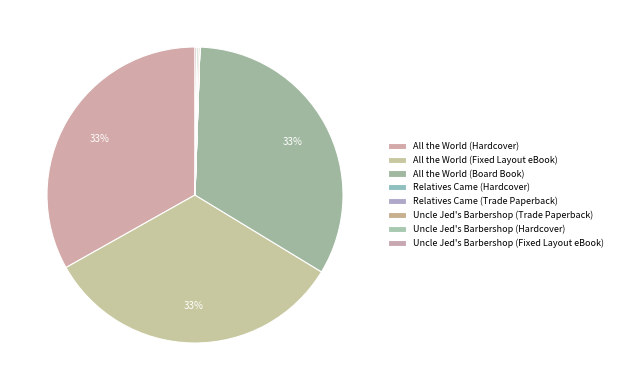

Rank the categories by value from lowest to highest.

Relatives Came (Hardcover), Relatives Came (Trade Paperback), Uncle Jed's Barbershop (Trade Paperback), Uncle Jed's Barbershop (Hardcover), Uncle Jed's Barbershop (Fixed Layout eBook), All the World (Hardcover), All the World (Fixed Layout eBook), All the World (Board Book)